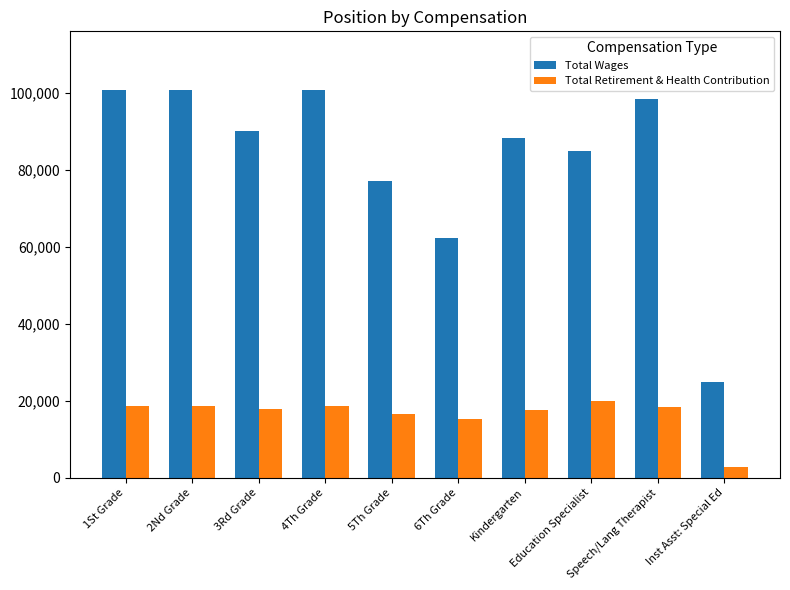

What are all the series names shown in the legend?

Total Wages, Total Retirement & Health Contribution